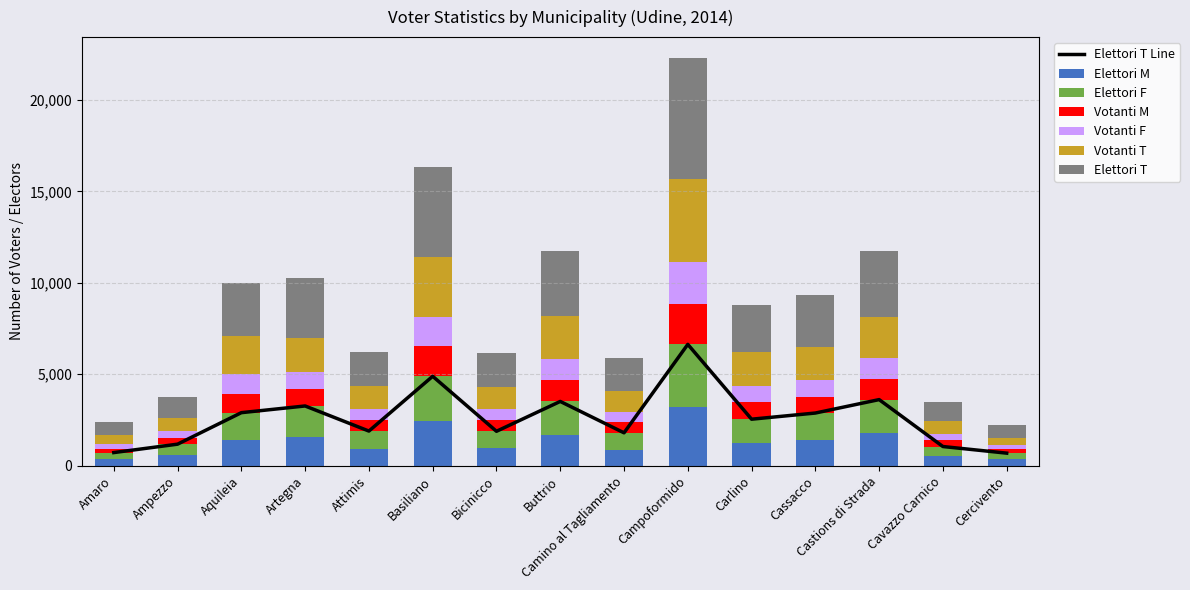

How many groups of bars are there?

15